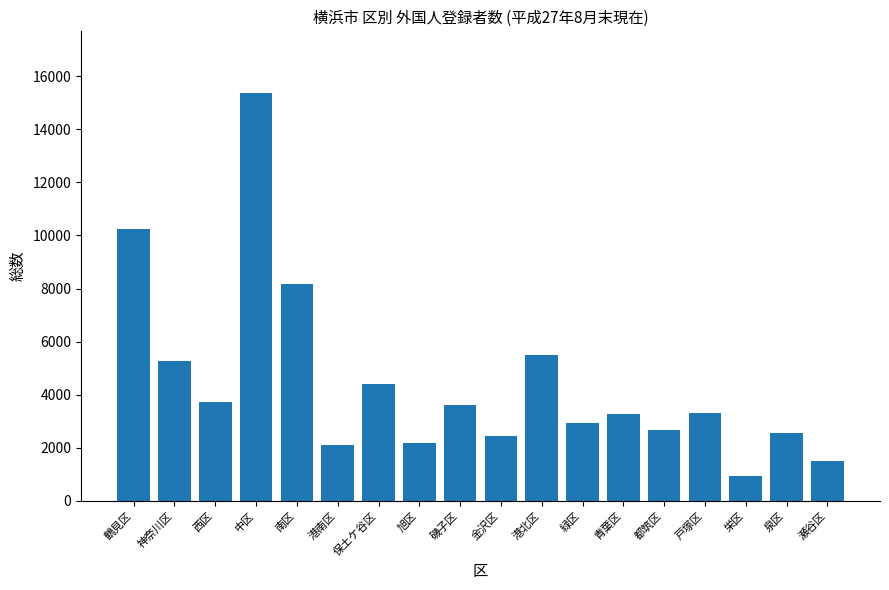

Which label corresponds to the smallest value in the chart?

栄区